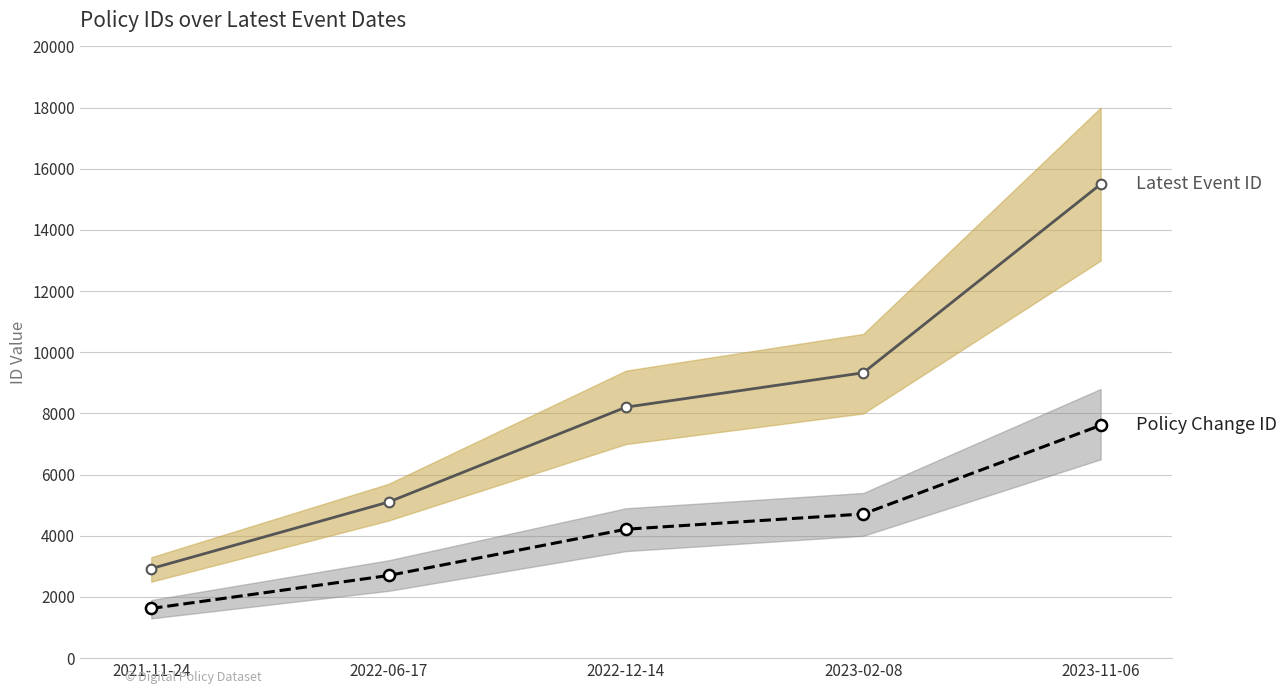

At which label does Policy Change ID reach its minimum?

2021-11-24